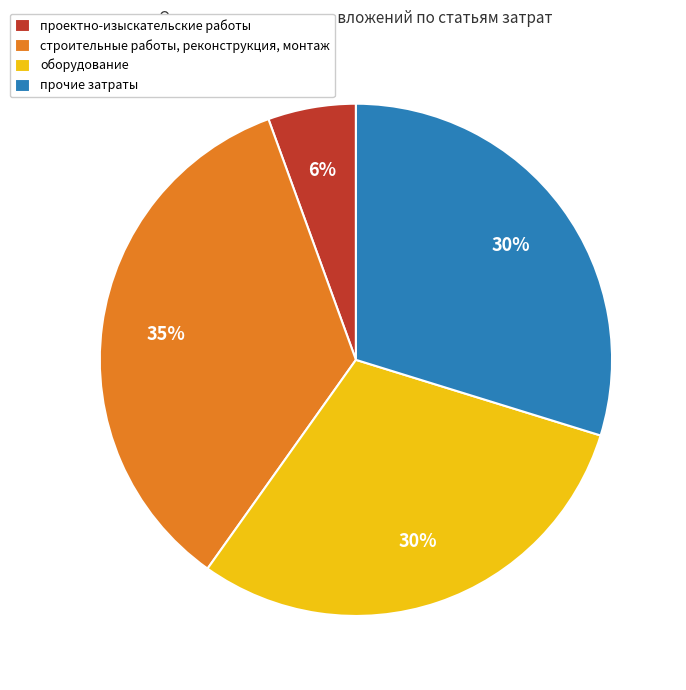

What is the ratio of the value at прочие затраты to the value at оборудование?

1.0